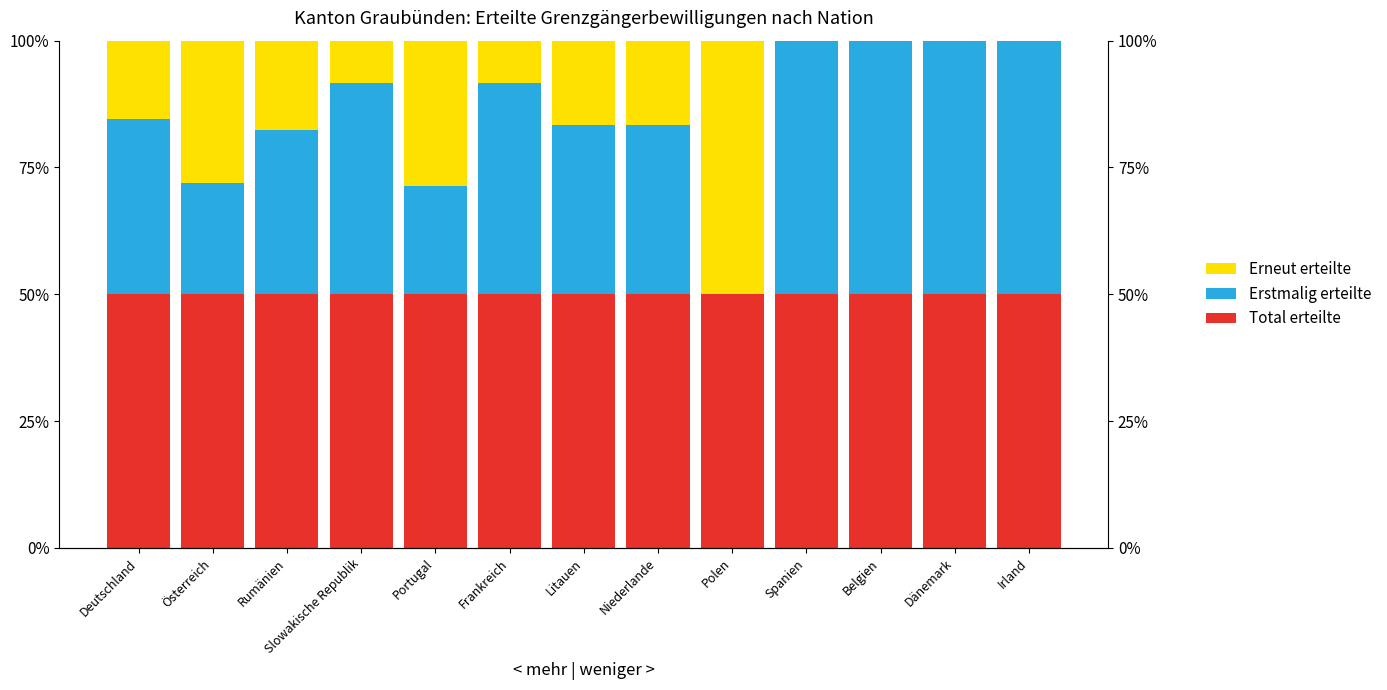

The Total erteilte series shows 72.2 at Belgien. True or false?

False